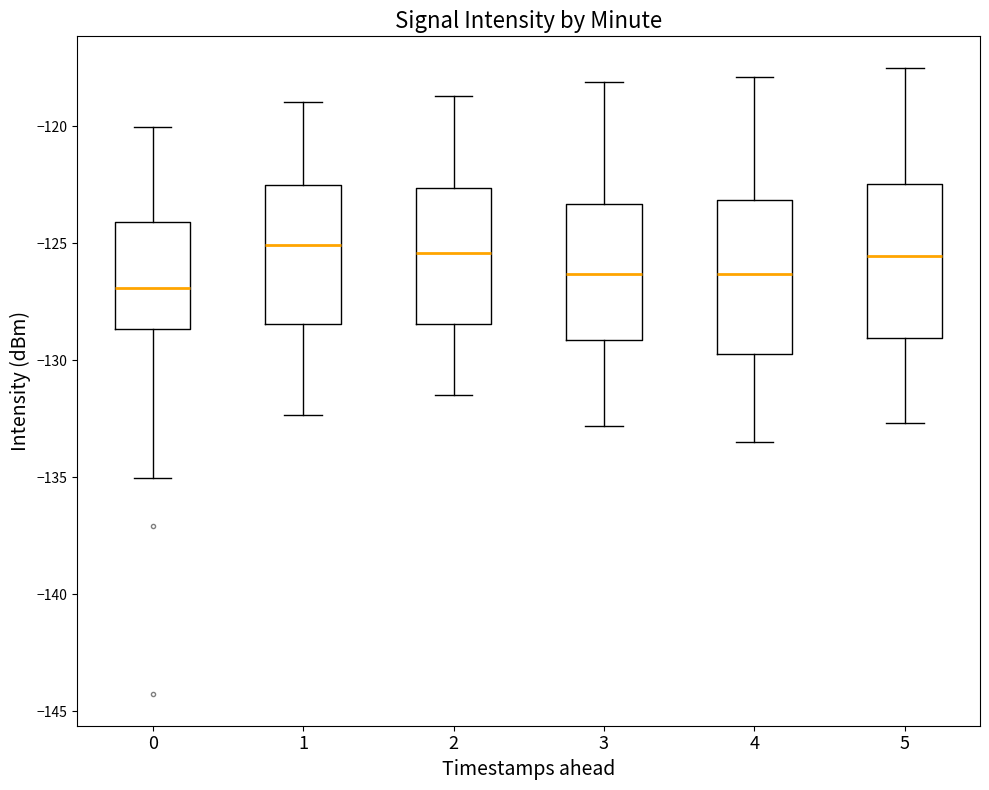

Which box's median line is the lowest?

0